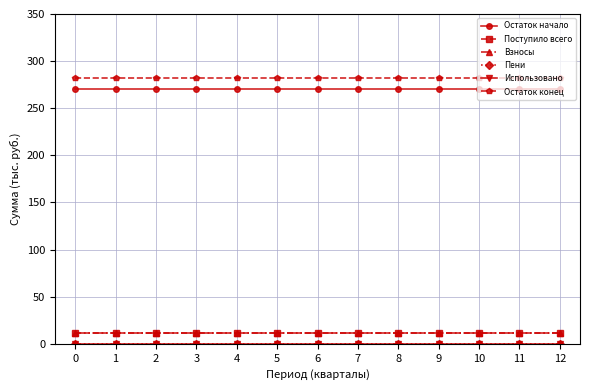

What value does the Остаток начало series have at 5?

270.5